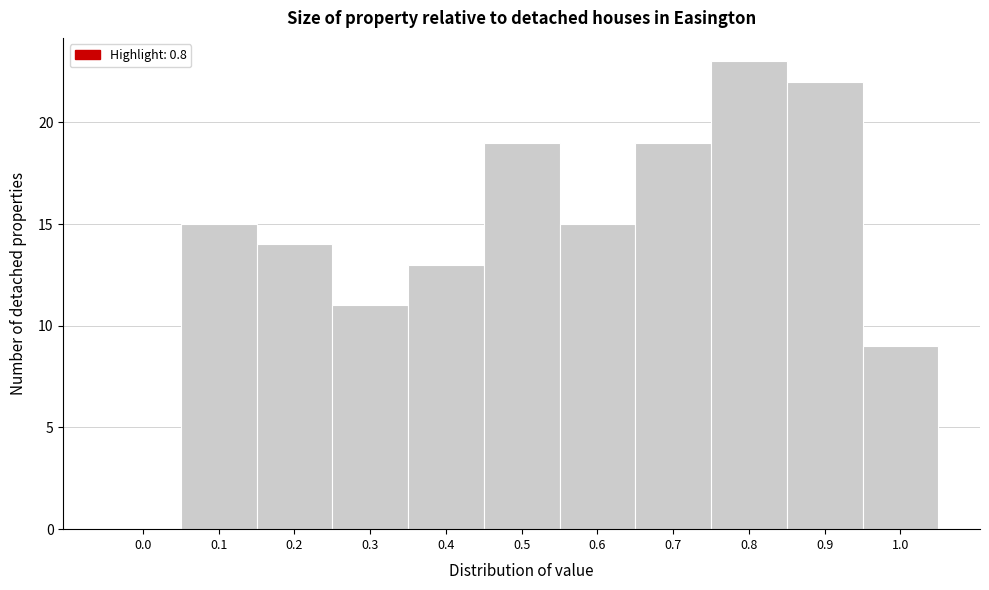

Reading left to right, list all the values displayed in this chart.

0.0=0	0.1=15	0.2=14	0.3=11	0.4=13	0.5=19	0.6=15	0.7=19	0.8=23	0.9=22	1.0=9